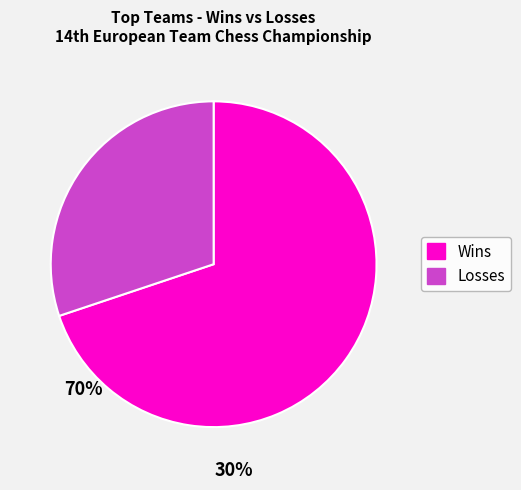

Is it true that Losses is 35% of the pie?

False